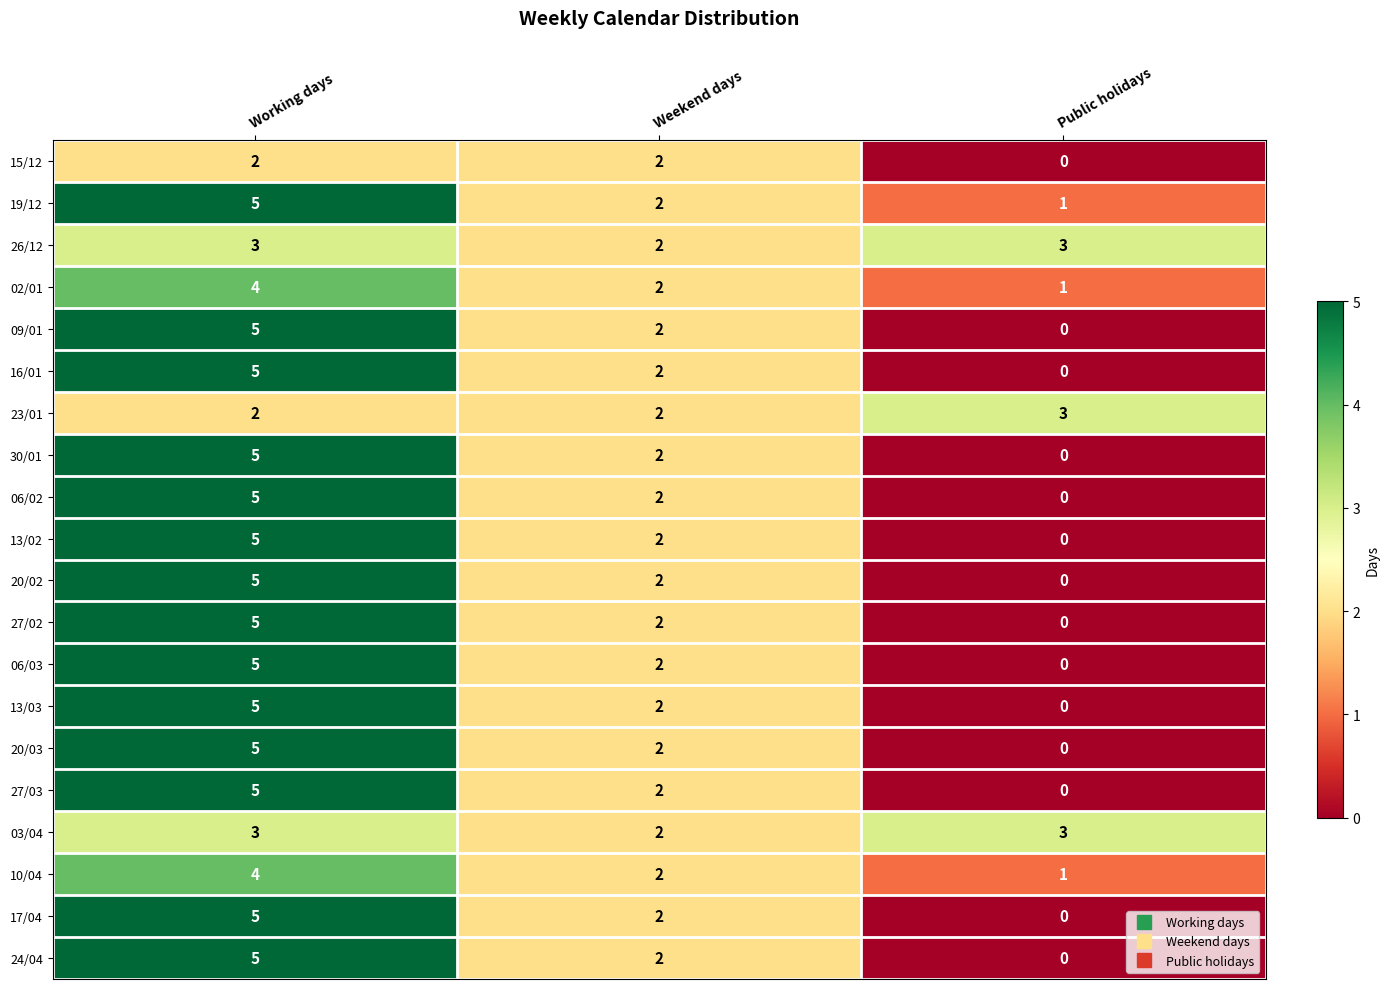

Is the value of 23/01 at Working days greater than the value of 17/04 at Public holidays?

Yes